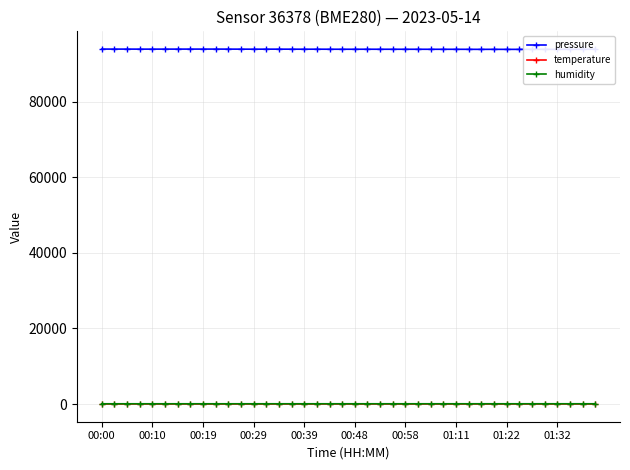

Which has a higher value, 22 or 36?

22